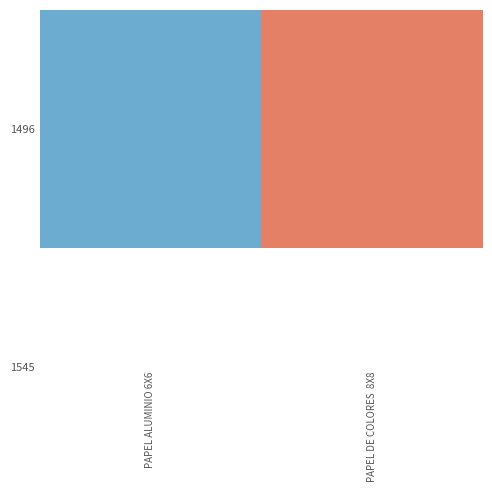

What is the change in value from PAPEL ALUMINIO 6X6 to PAPEL DE COLORES  8X8?

+2